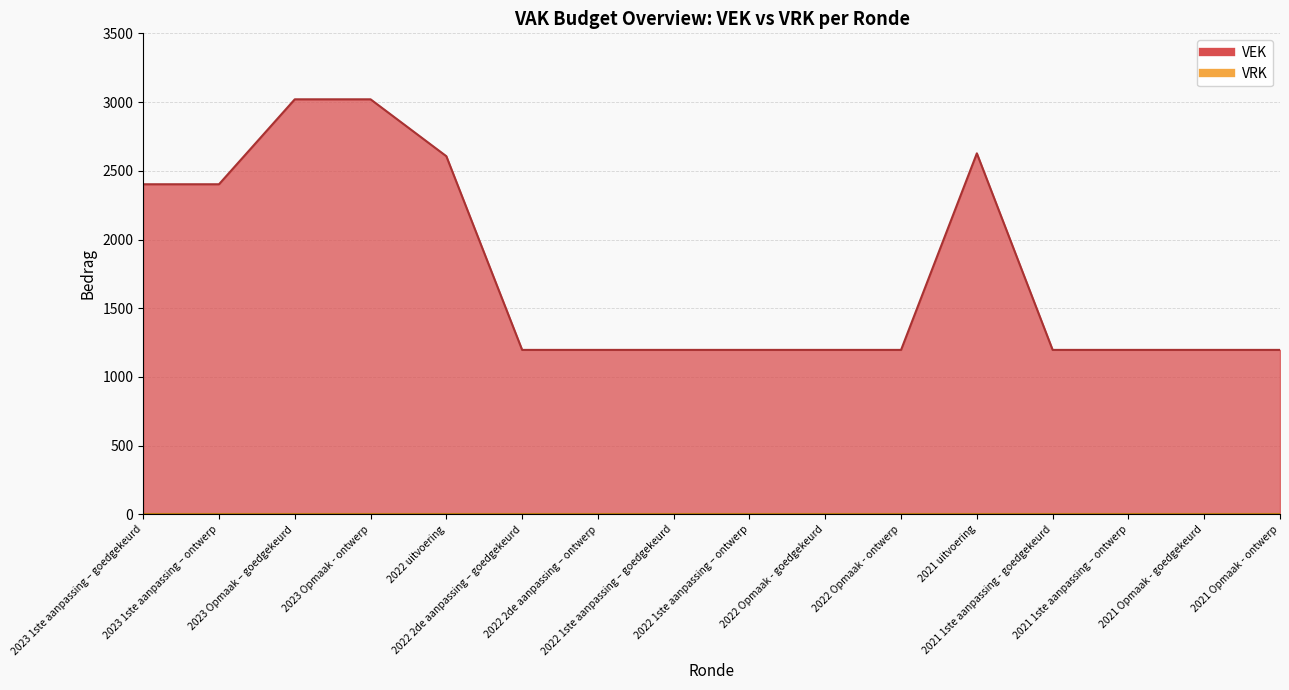

What is the average value?

1753